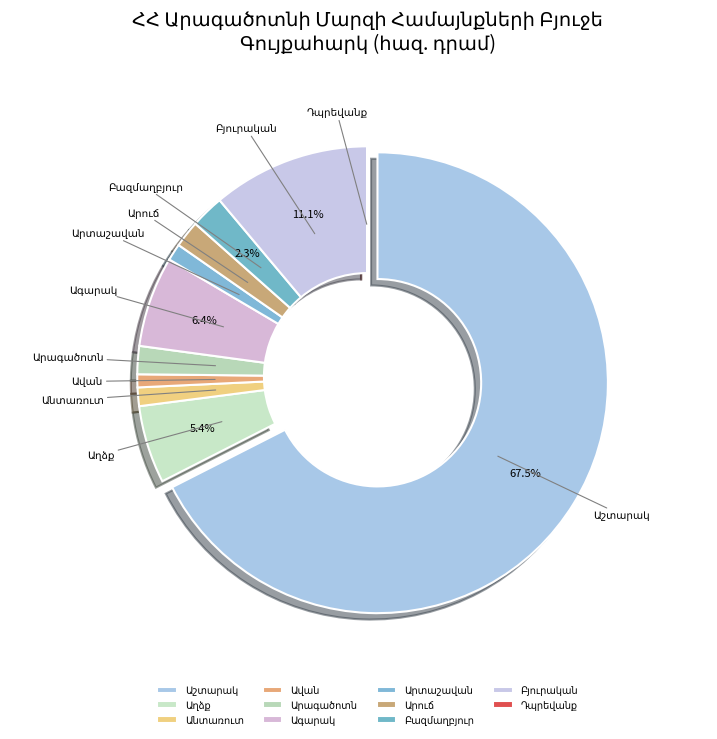

Is there a majority slice in this chart?

Yes